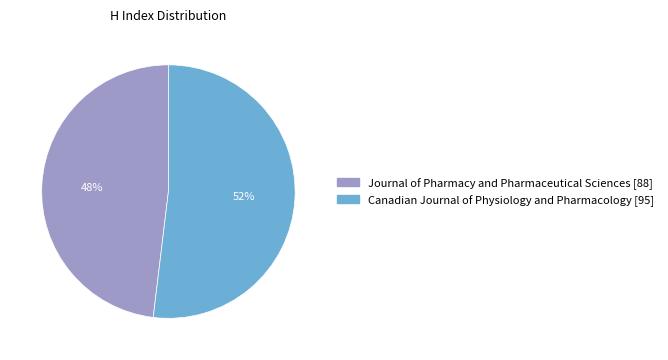

To the nearest percent, what portion does Journal of Pharmacy and Pharmaceutical Sciences represent?

48%